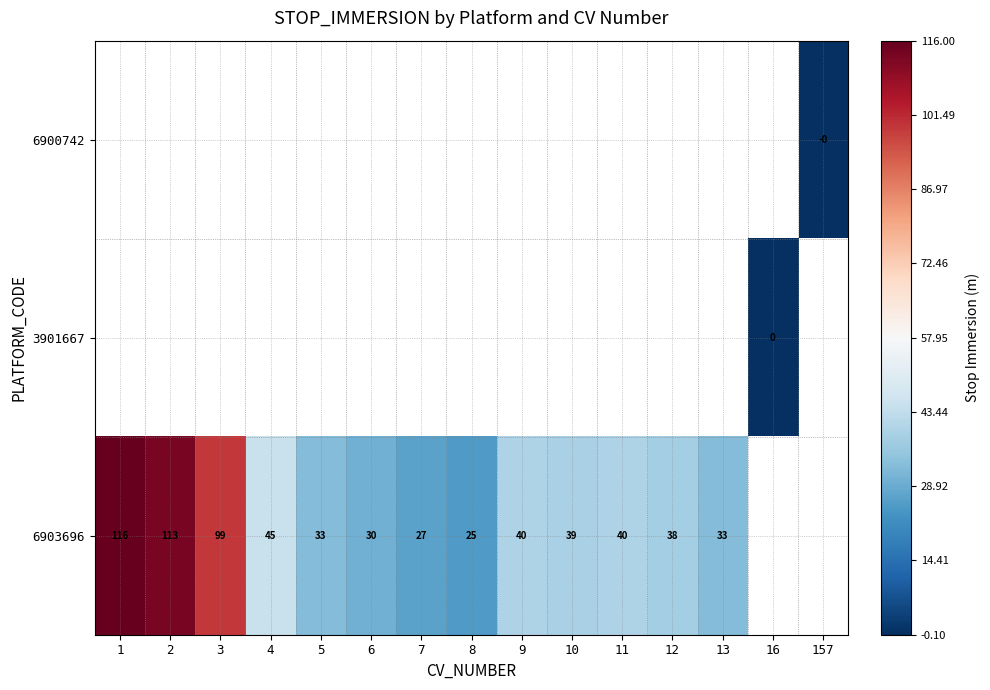

What is the sum of the 6903696 values at 5 and 7?

60.0